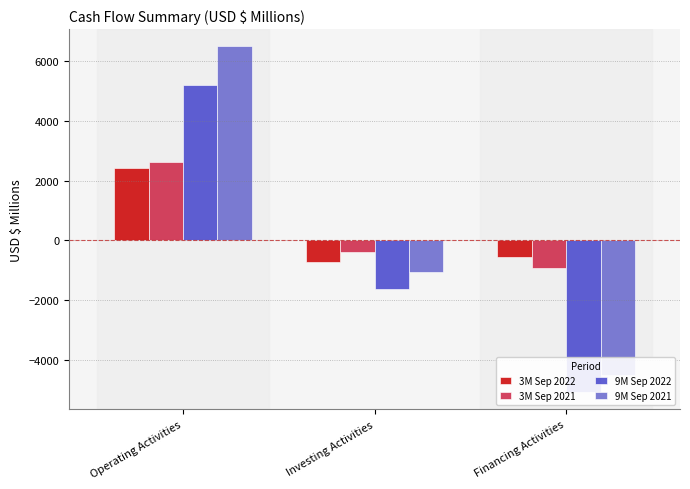

List the labels in order of 3M Sep 2021 value, largest first.

Operating Activities, Investing Activities, Financing Activities